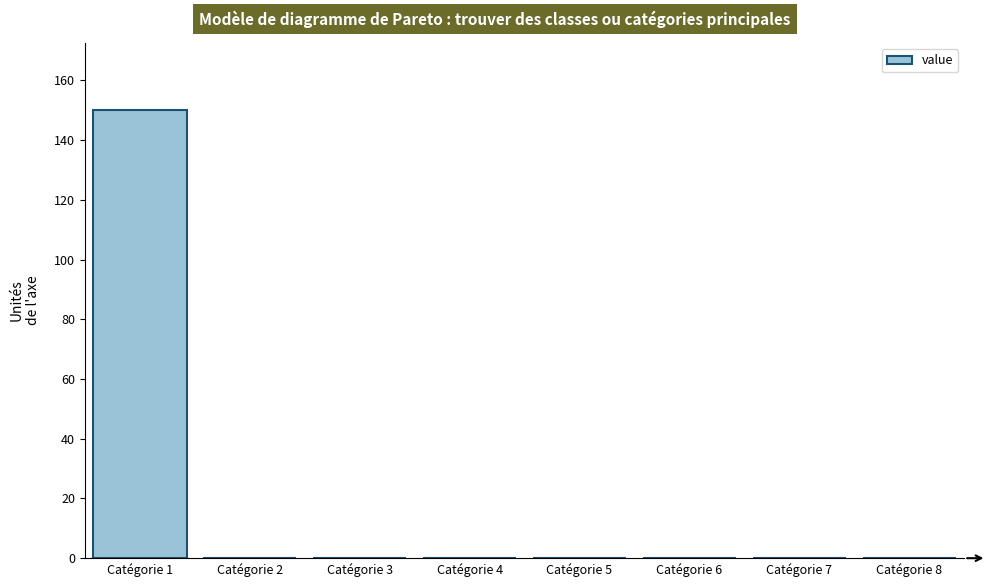

Reading left to right, extract all data points from this chart.

Catégorie 1=150	Catégorie 2=0	Catégorie 3=0	Catégorie 4=0	Catégorie 5=0	Catégorie 6=0	Catégorie 7=0	Catégorie 8=0